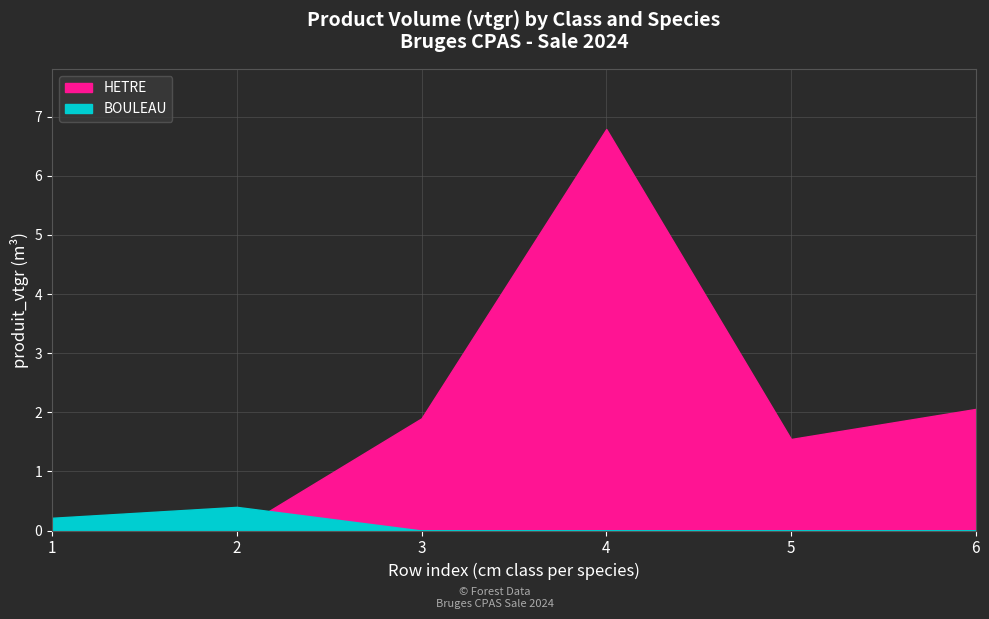

Rank the series by their maximum value, from highest to lowest.

HETRE, BOULEAU